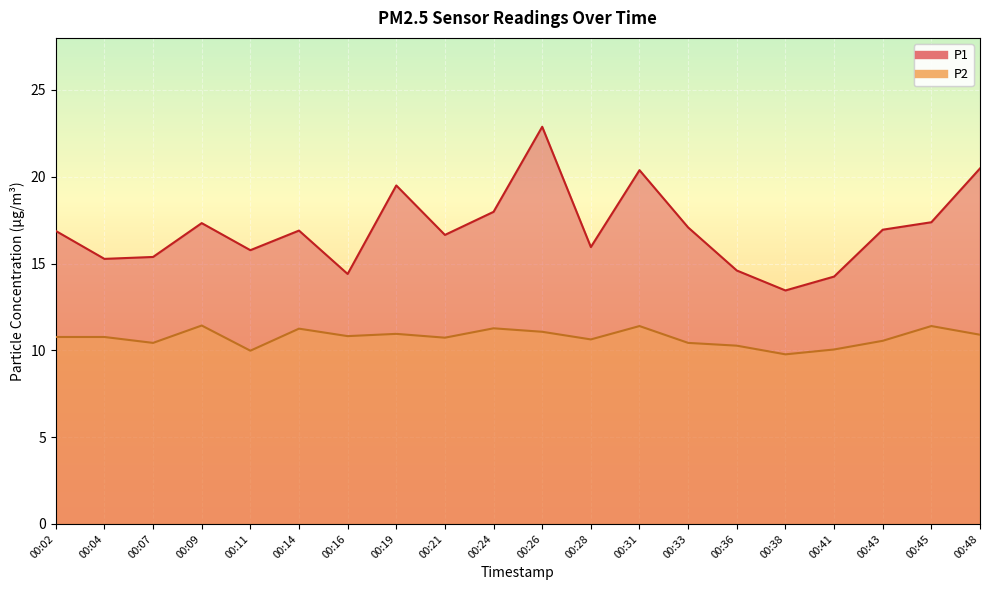

How many lines are shown in the chart?

2